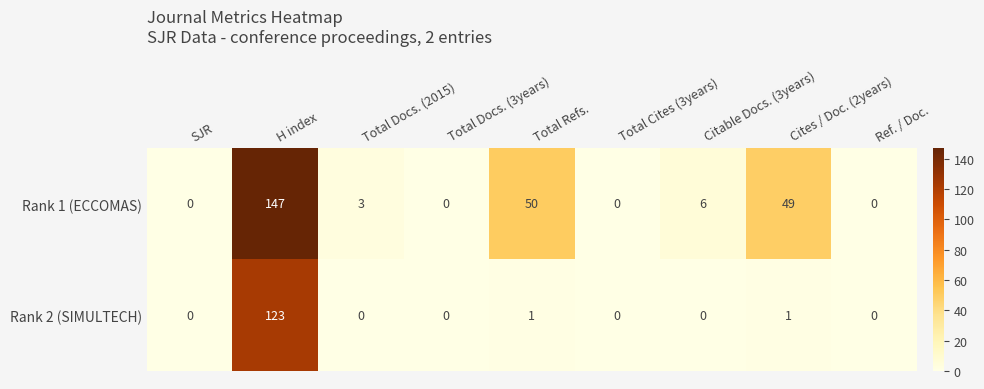

What is the difference between the maximum and minimum values in the Rank 1 (ECCOMAS) series?

147